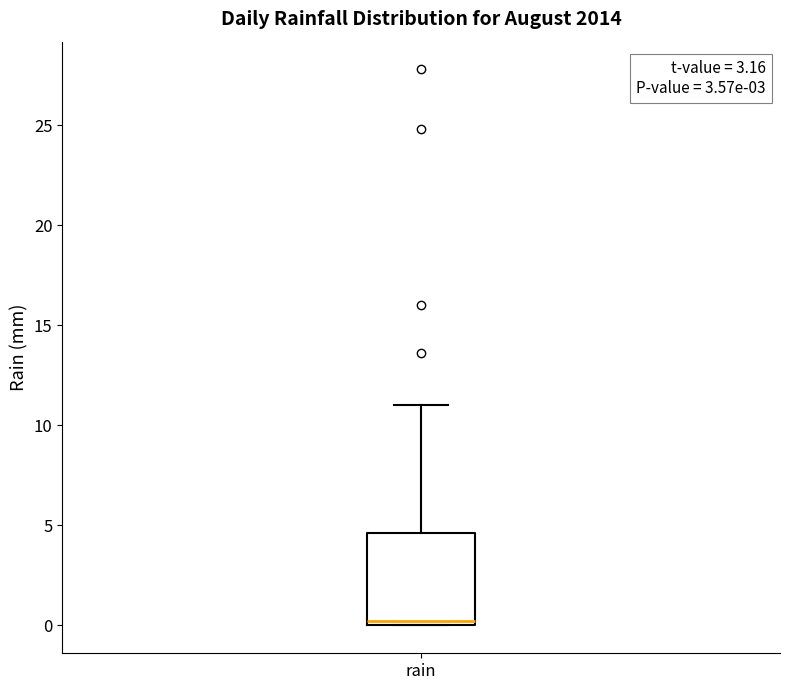

Where is the upper edge of the box for rain on the y-axis? The values are not printed on the chart, so give them approximately, as read against the axis.

4.5